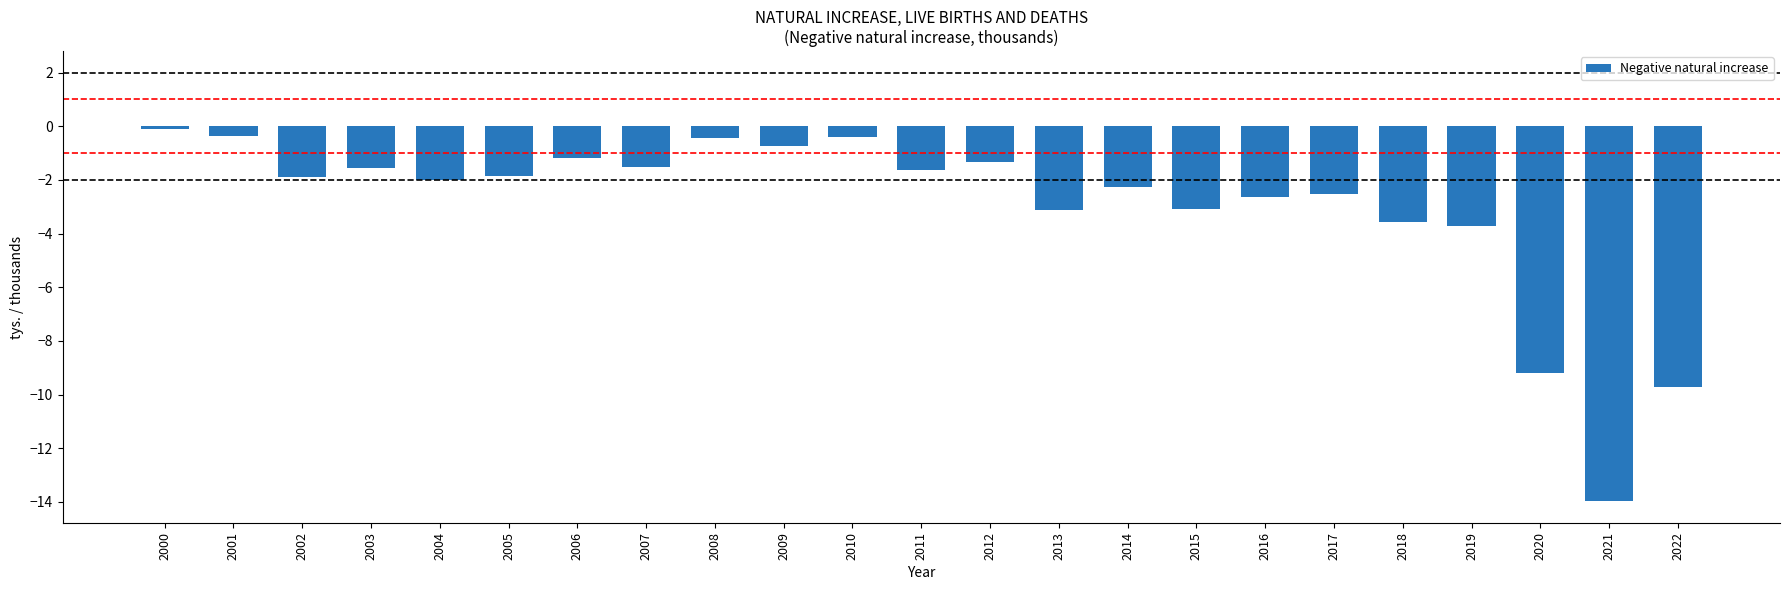

At which label is the value closest to -7?

2020